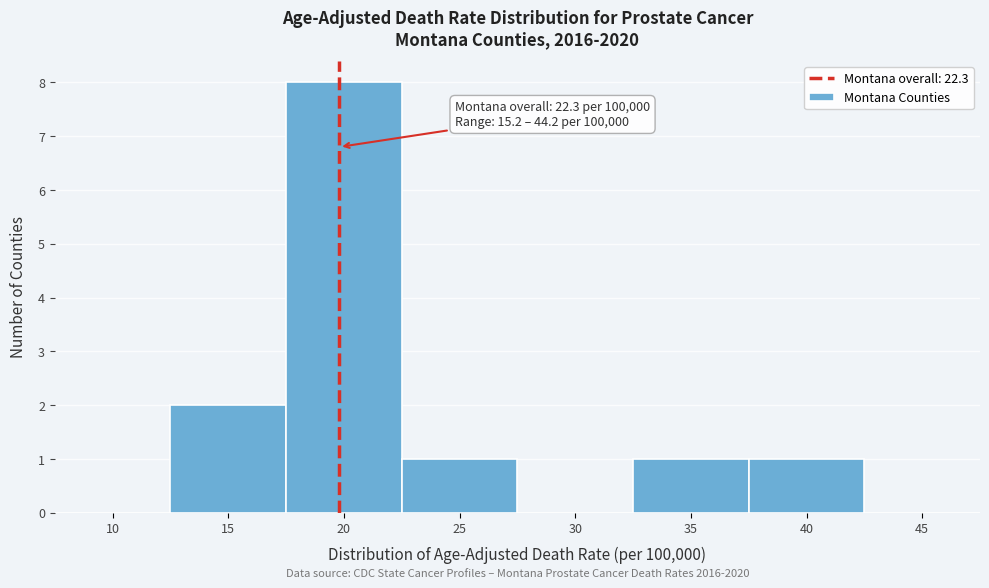

Reading right to left, what are all the values shown in this chart?

45=0	40=1	35=1	30=0	25=1	20=8	15=2	10=0